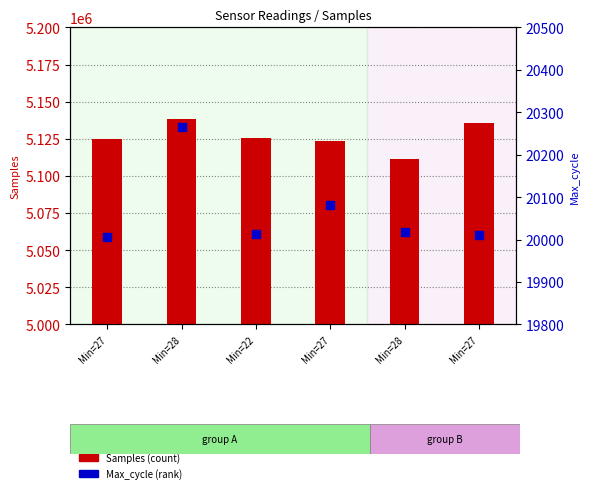

At which category is the sum across all series the highest?

Min=28